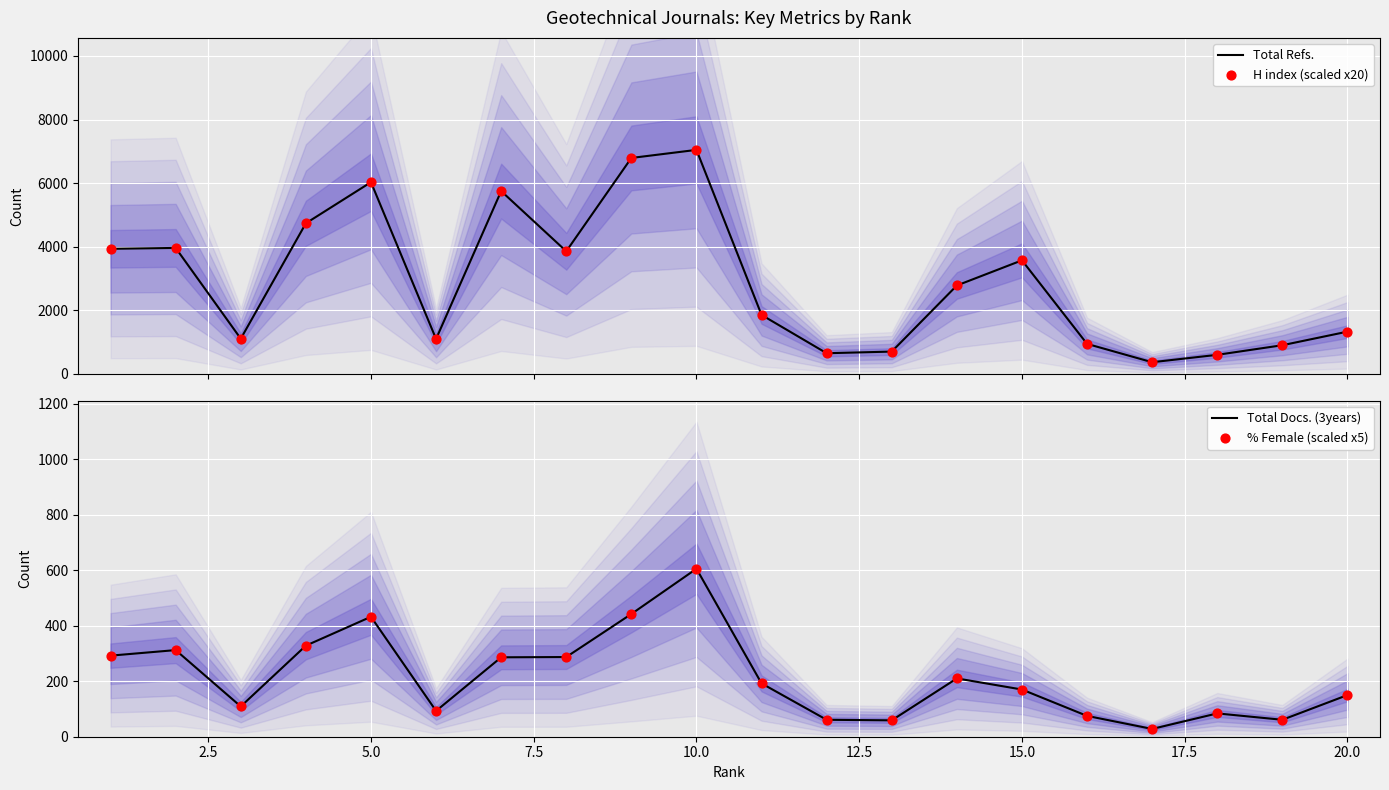

Which series reaches the minimum Y coordinate?

Total Docs. (3years)